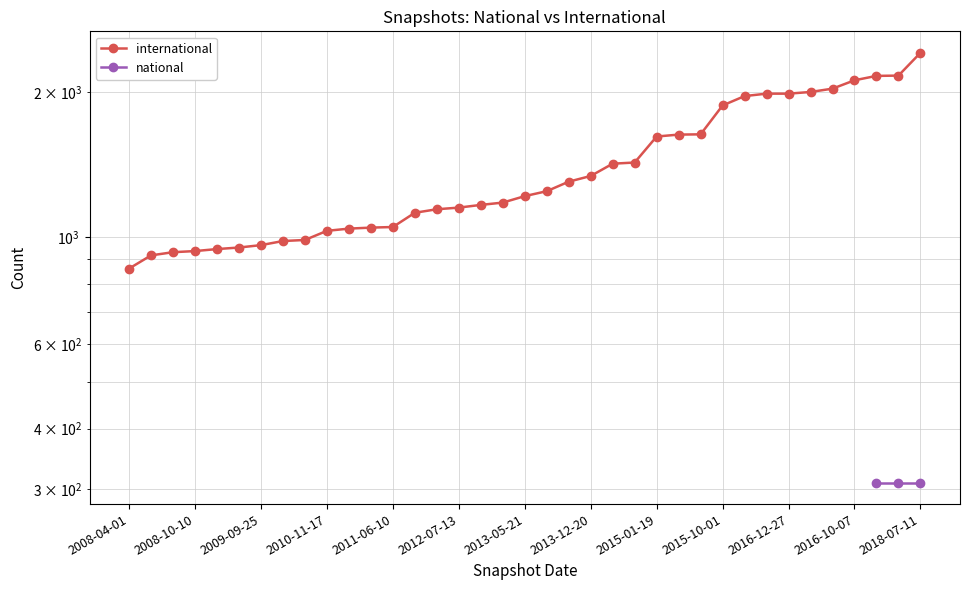

True or false: national has more than 2 interior local peaks.

False